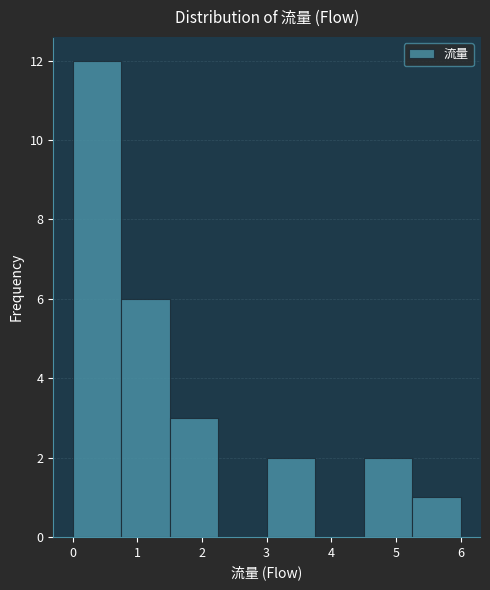

Reading left to right, transcribe this chart: for each bar, give the range it covers on the x-axis and its height. Neither the bar edges nor the heights are printed on the chart, so give them approximately, as read against the axes.

0.00 to 0.75: 12
0.75 to 1.50: 6
1.50 to 2.25: 3
2.25 to 3.00: 0
3.00 to 3.75: 2
3.75 to 4.50: 0
4.50 to 5.25: 2
5.25 to 6.00: 1